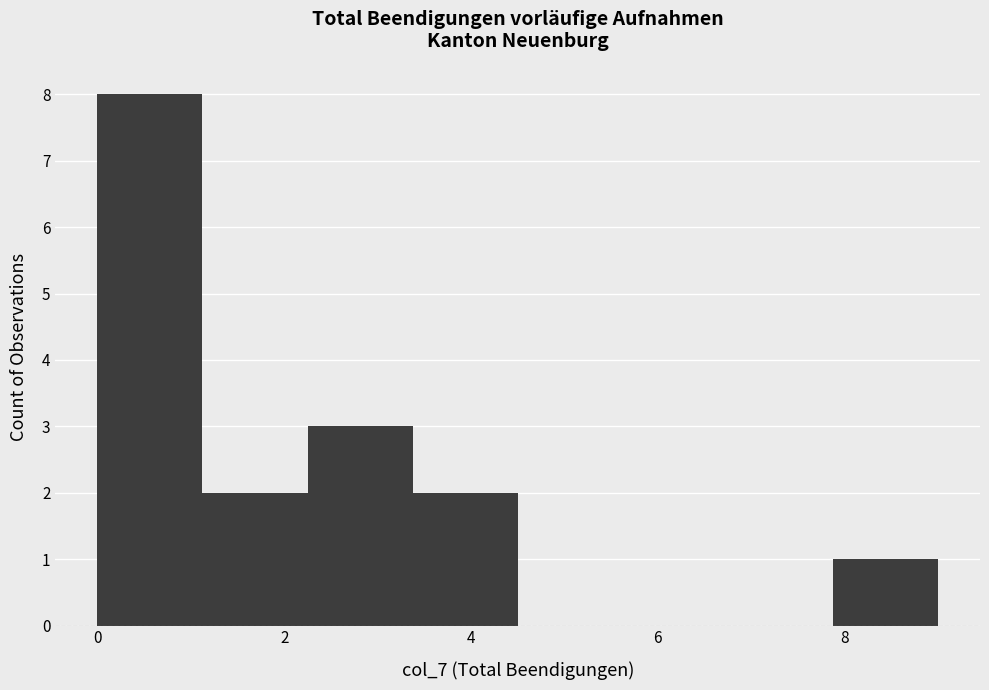

Reading left to right, transcribe this chart: for each bar, give the range it covers on the x-axis and its height. Neither the bar edges nor the heights are printed on the chart, so give them approximately, as read against the axes.

0.0 to 1.2: 8
1.2 to 2.2: 2
2.2 to 3.4: 3
3.4 to 4.6: 2
4.6 to 5.6: 0
5.6 to 6.8: 0
6.8 to 7.8: 0
7.8 to 9.0: 1